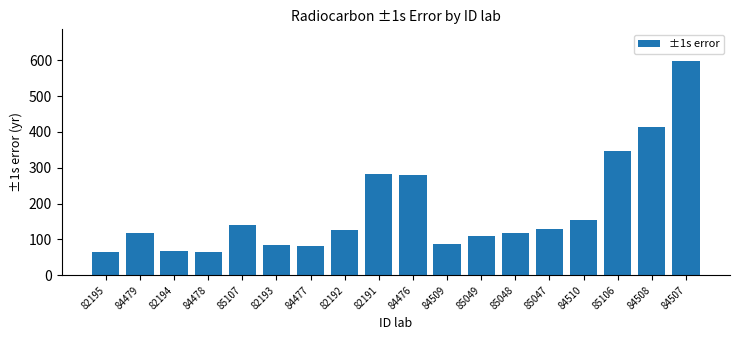

What is the minimum value shown in the chart?

65